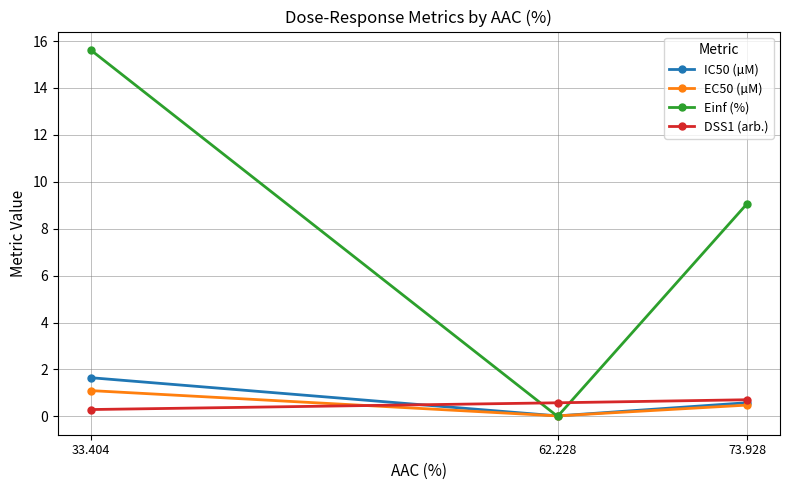

At which category is the sum across all series the highest?

33.404